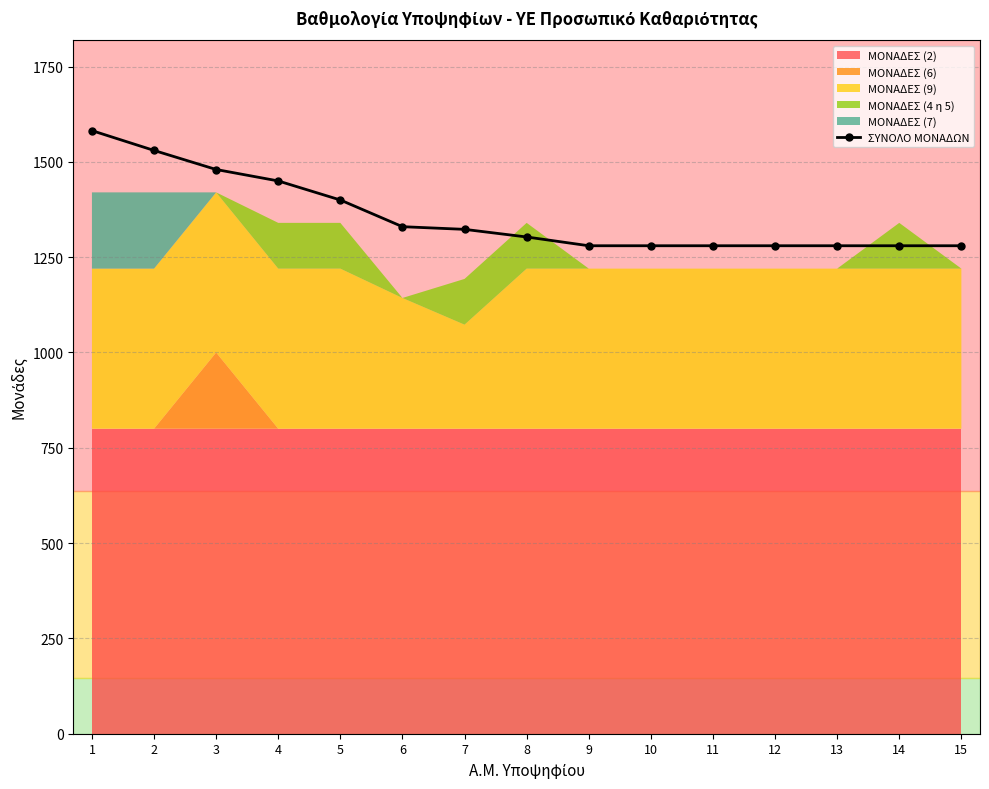

How many data points does each series have?

15